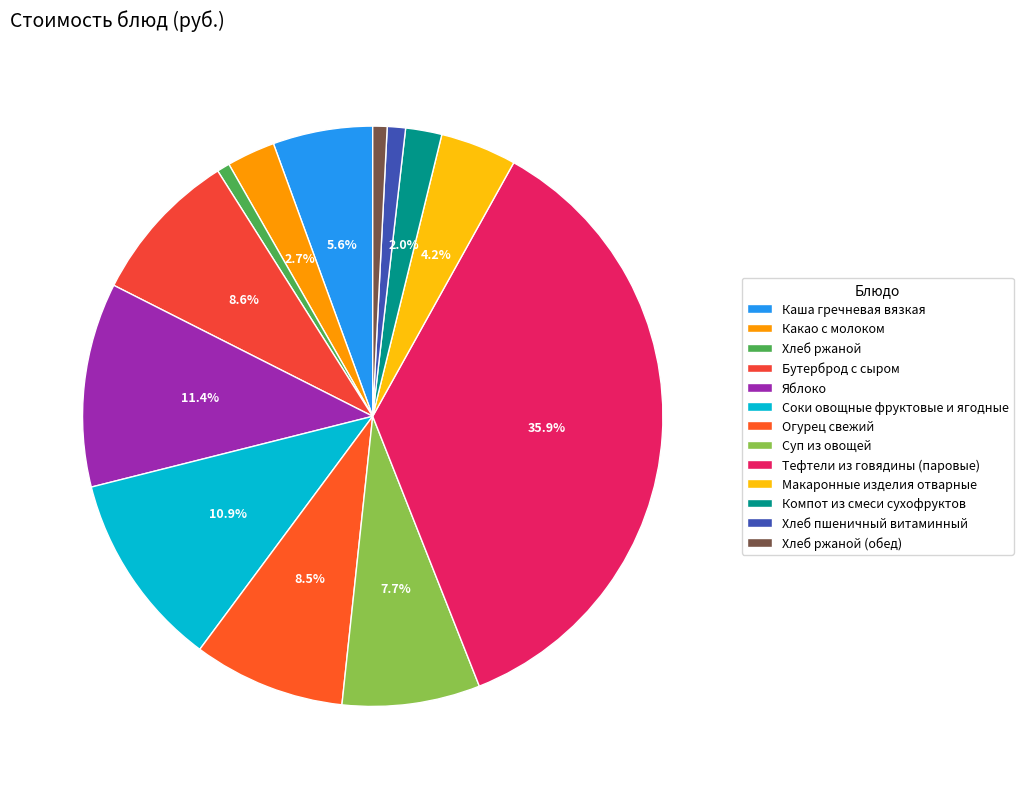

Is the sum of Огурец свежий and Тефтели из говядины (паровые) greater than half?

No